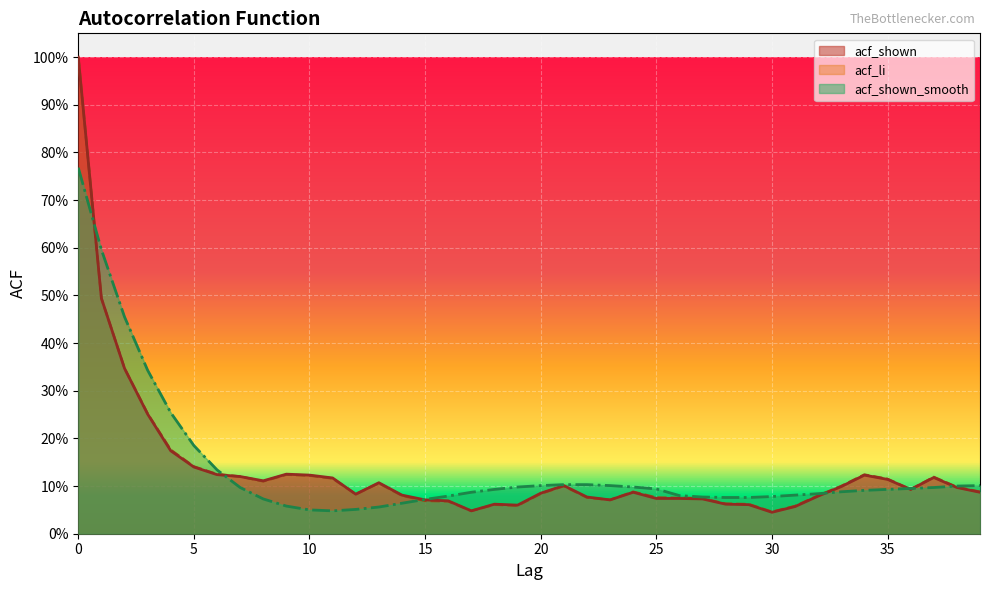

What is the maximum value shown in the chart?

1.0